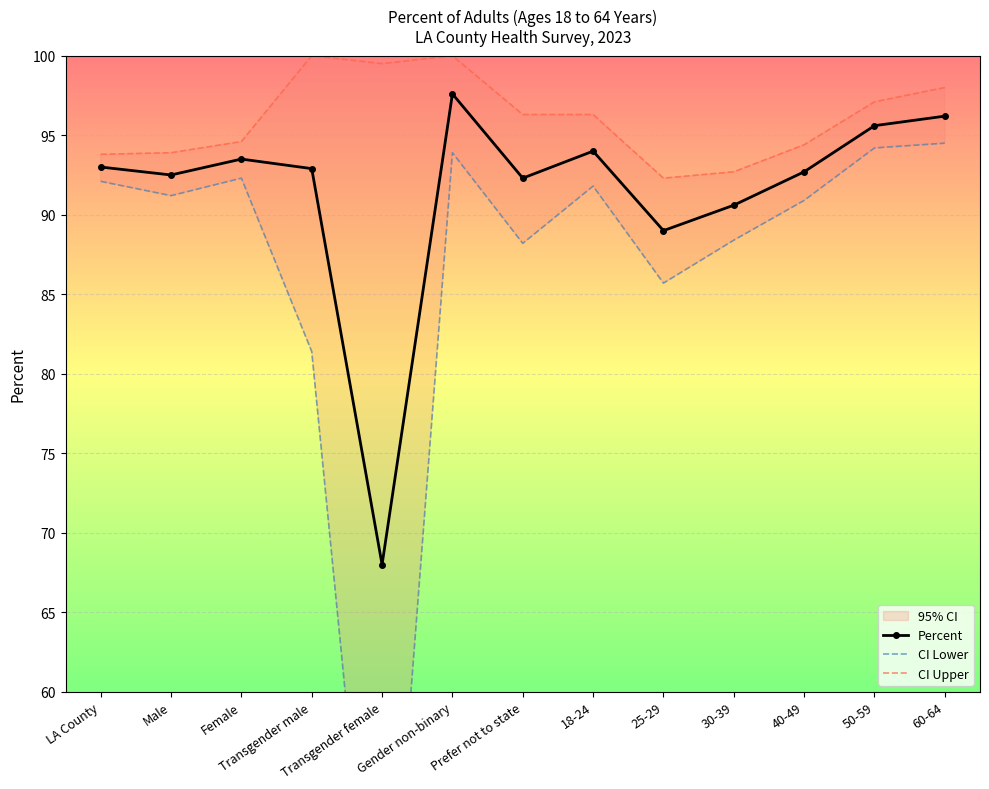

What is the label of the 8th point from the left?

18-24